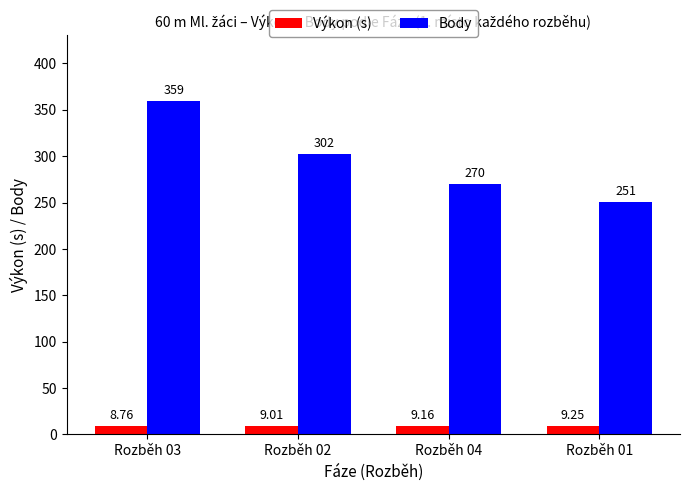

True or false: Výkon (s) has a value of 9.2 at Rozběh 04.

True